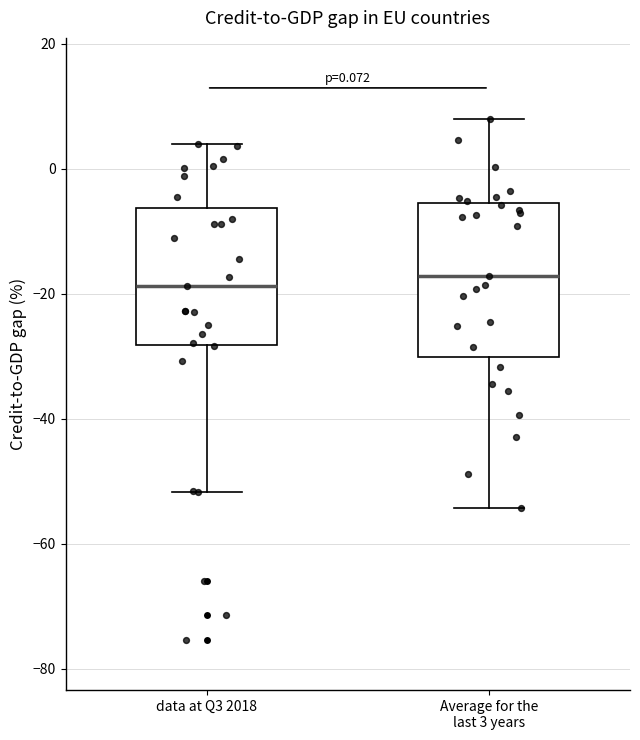

Comparing the boxes themselves (not the whiskers), which one is the tallest?

Average for the last 3 years